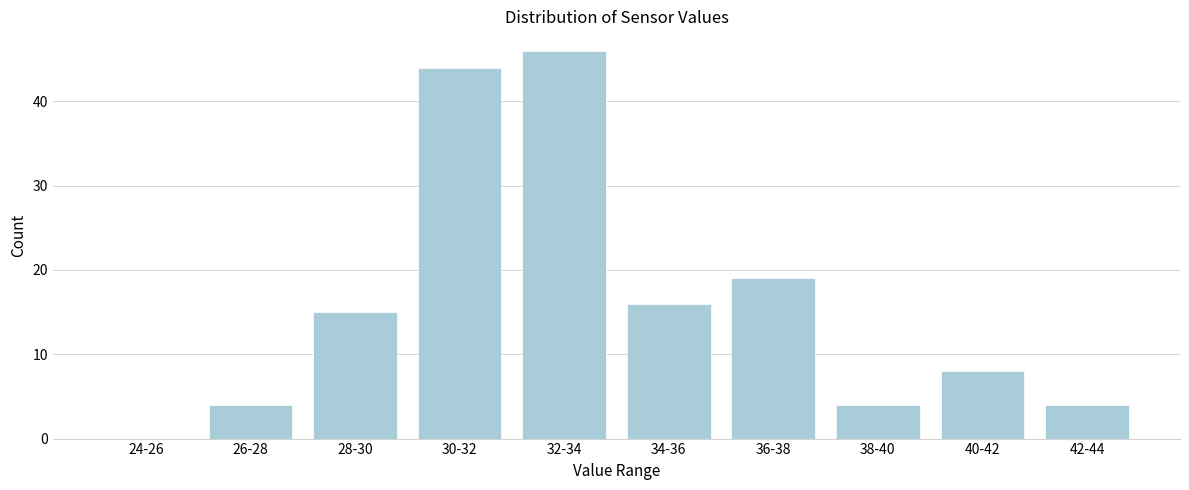

Reading left to right, what are all the values shown in this chart?

24-26=0	26-28=4	28-30=15	30-32=44	32-34=46	34-36=16	36-38=19	38-40=4	40-42=8	42-44=4